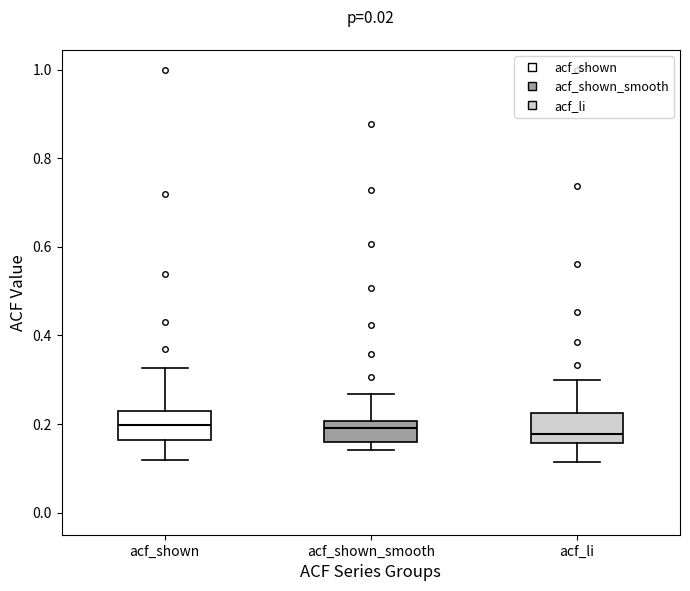

Reading left to right, read every box against the y-axis: the position of its median line, the range the box covers, and the ends of its whiskers. The values are not printed on the chart, so give them approximately, as read against the axis.

acf_shown: median 0.20, box 0.16 to 0.24, whiskers 0.12 to 0.32
acf_shown_smooth: median 0.20 (just below the box's upper edge), box 0.16 to 0.20, whiskers 0.14 to 0.26
acf_li: median 0.18, box 0.16 to 0.22, whiskers 0.12 to 0.30